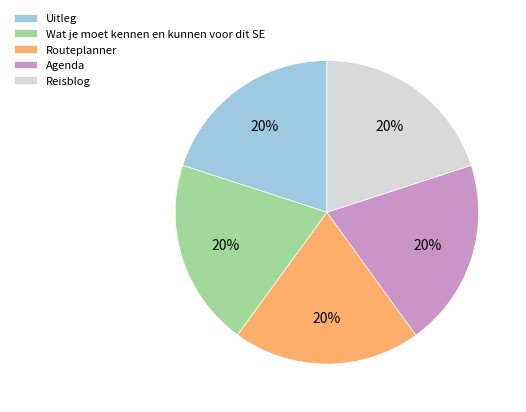

Does Agenda represent more than half of the total?

No